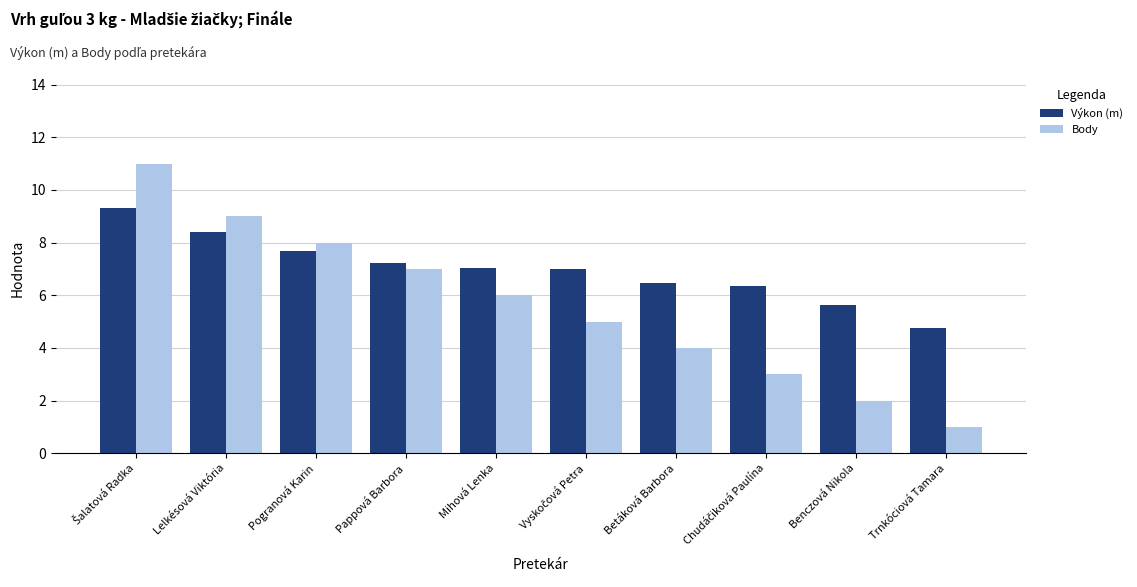

What is the total value across all series at Lelkésová Viktória?

17.4